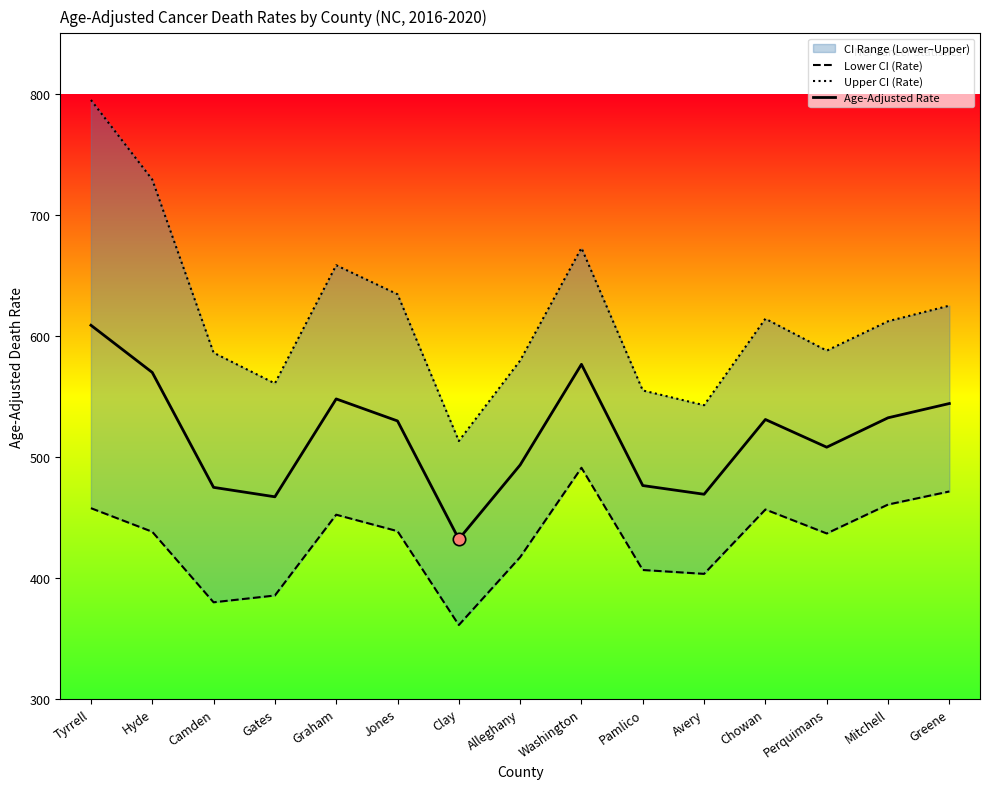

What is the total value across all series at Tyrrell?

1861.1